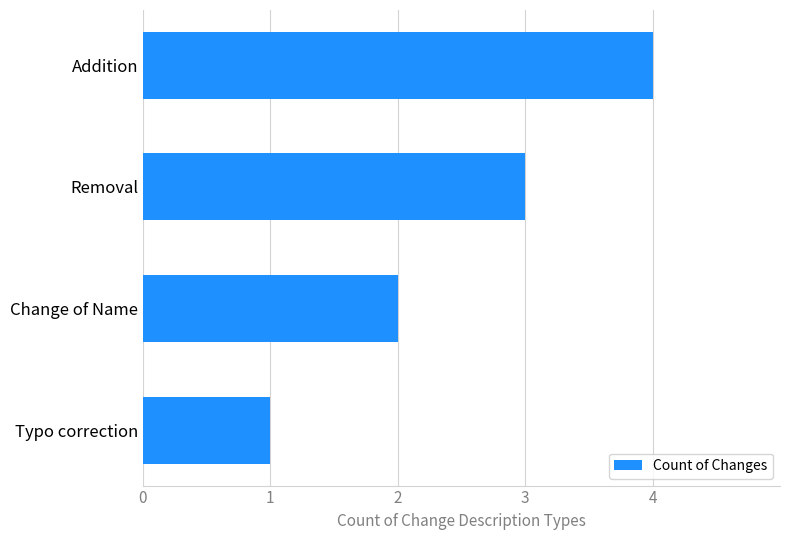

Which has a higher value, Change of Name or Addition?

Addition